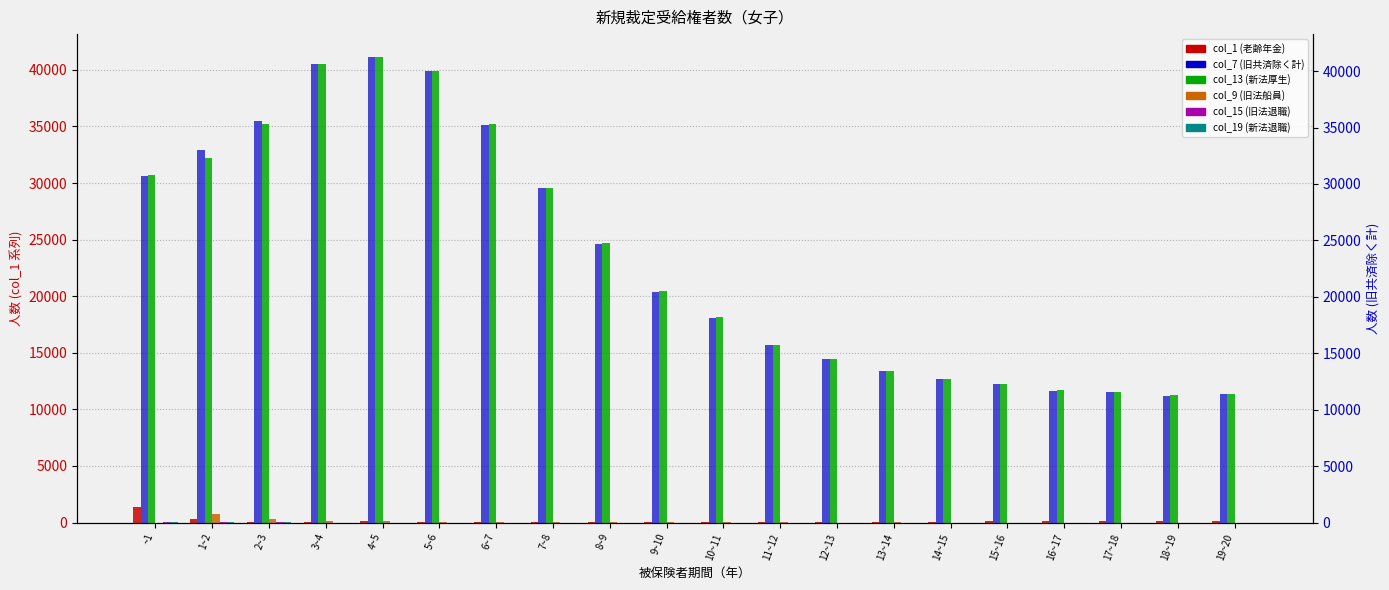

How many distinct data groups are displayed?

6